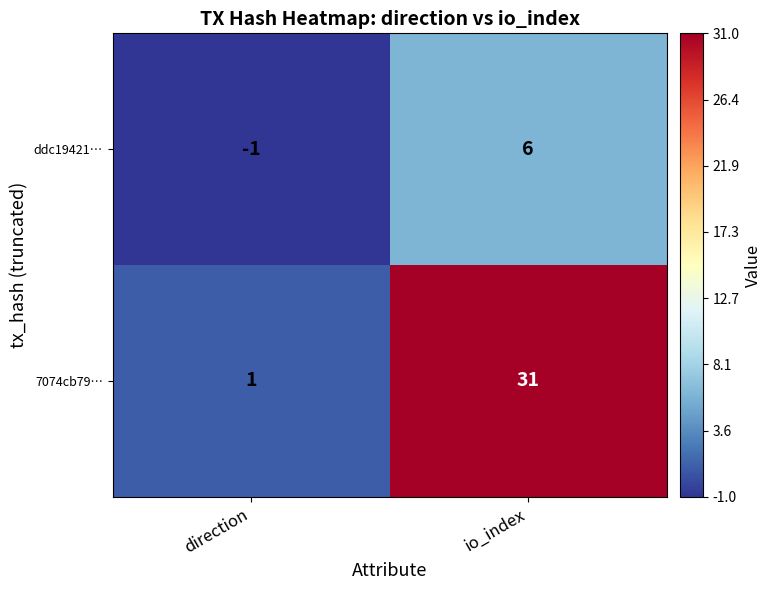

What is the difference between the 7074cb79… values at direction and io_index?

30